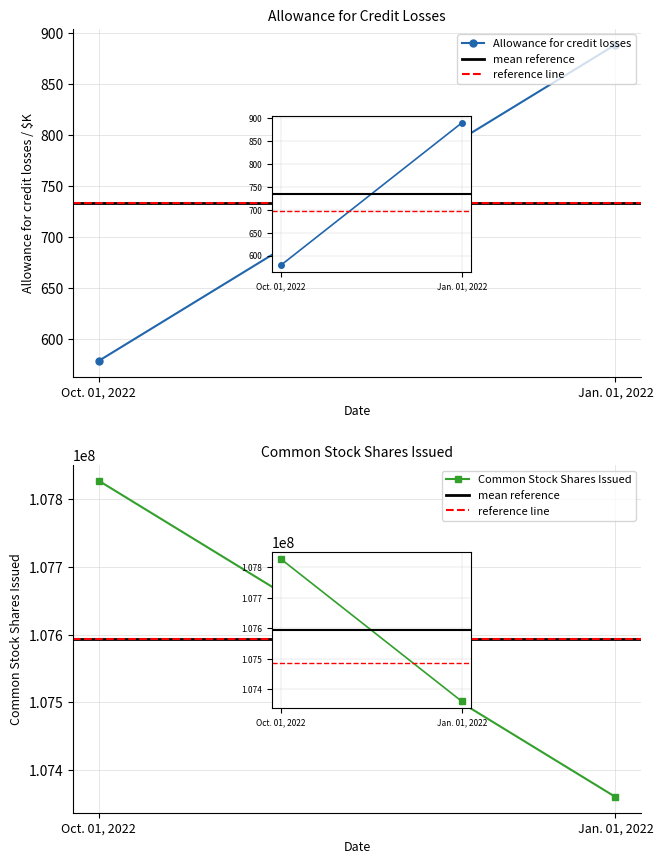

What are all the series names shown in the legend?

Allowance for credit losses, mean reference, reference line, Common Stock Shares Issued